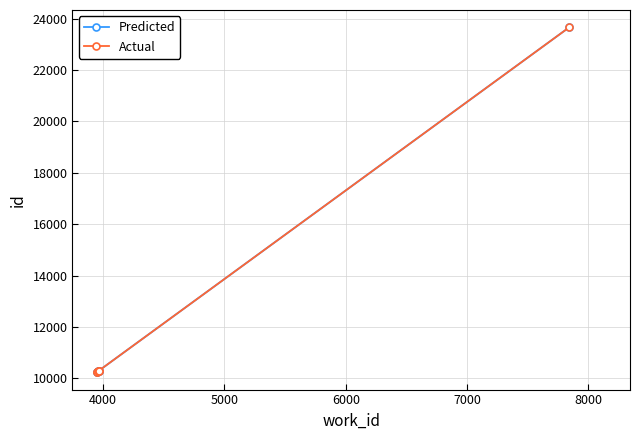

How many lines are shown in the chart?

2